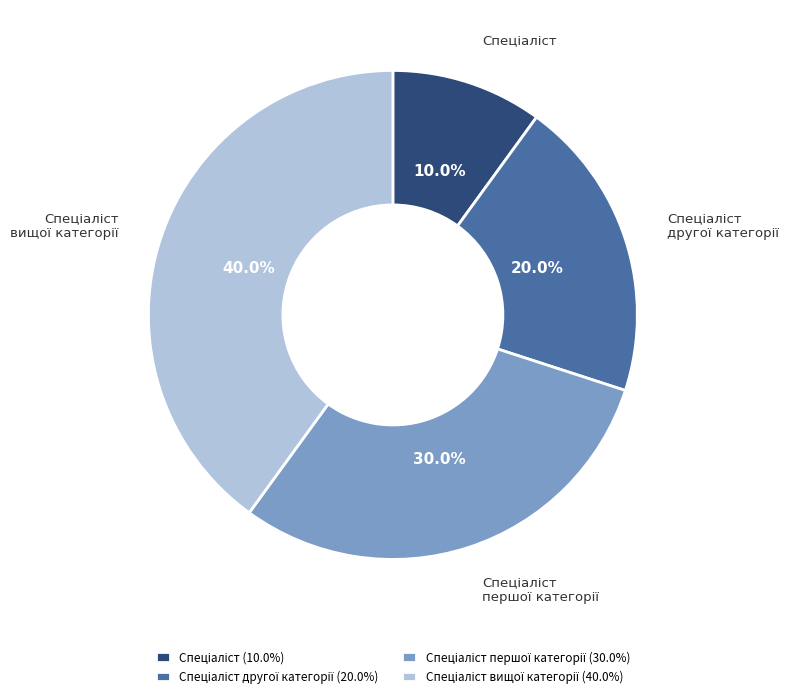

Does any single category account for the majority?

No